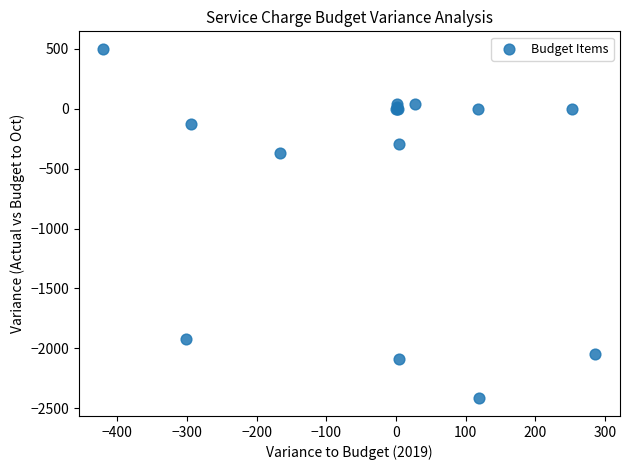

What Y value in the scatter plot is closest to -959?

-367.7